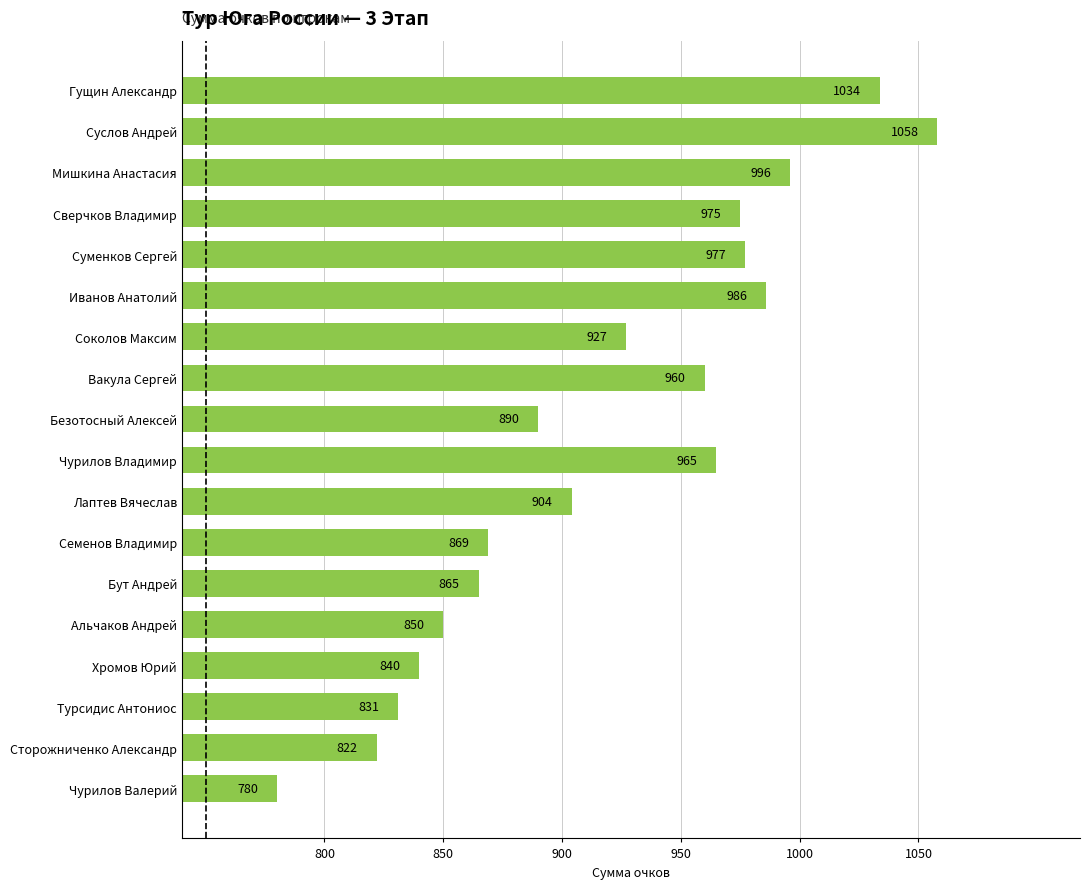

What is the smallest value displayed?

780